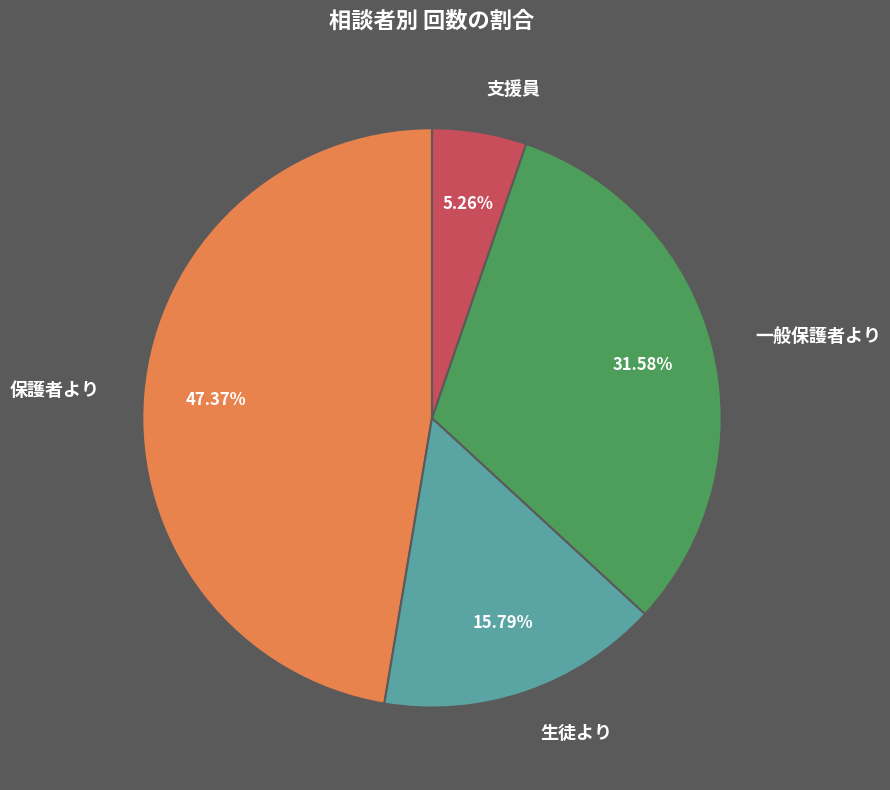

How many slices are in this pie chart?

4